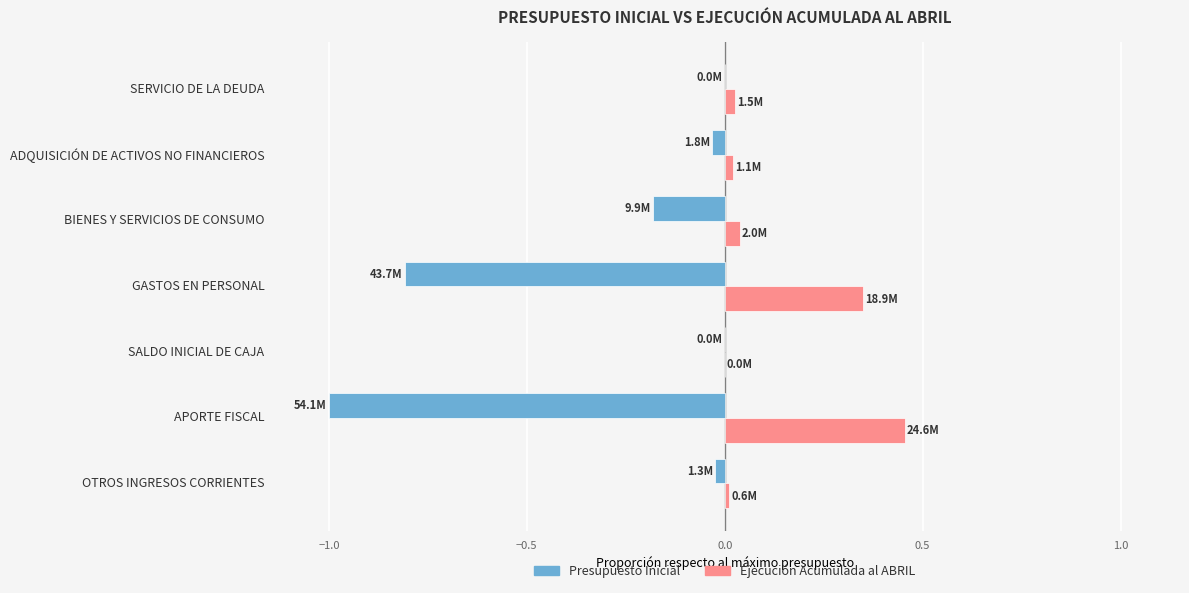

Between APORTE FISCAL and BIENES Y SERVICIOS DE CONSUMO, which series saw the biggest shift?

Presupuesto Inicial